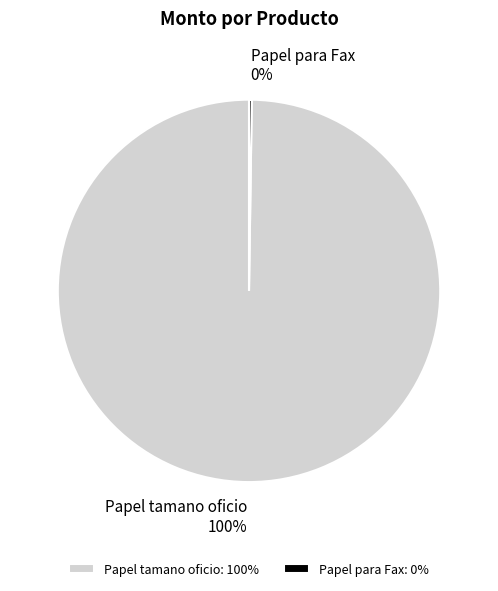

True or false: Papel tamano oficio accounts for 89% of the total.

False